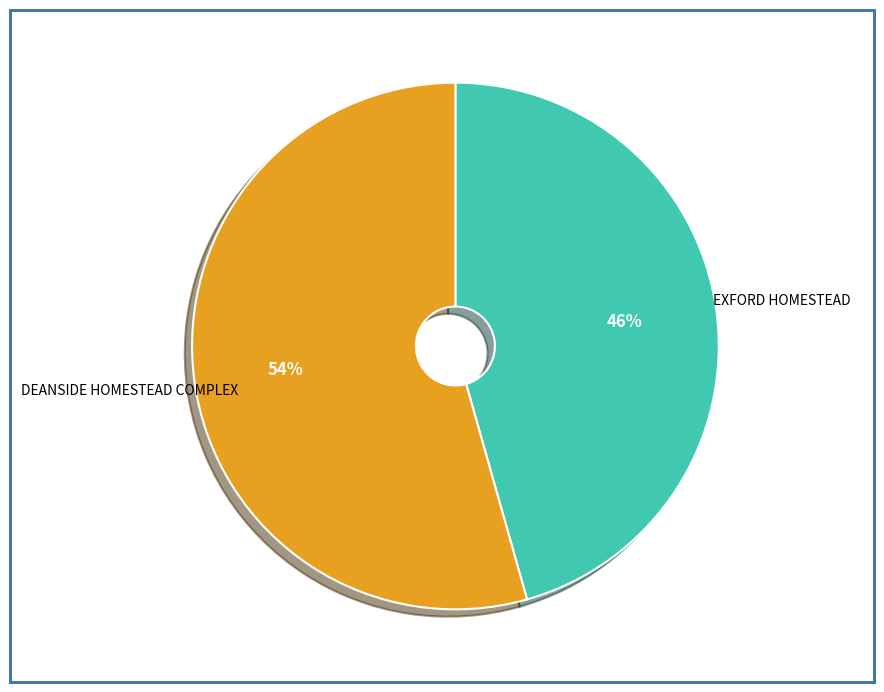

Rank the categories by value from highest to lowest.

DEANSIDE HOMESTEAD COMPLEX, EXFORD HOMESTEAD